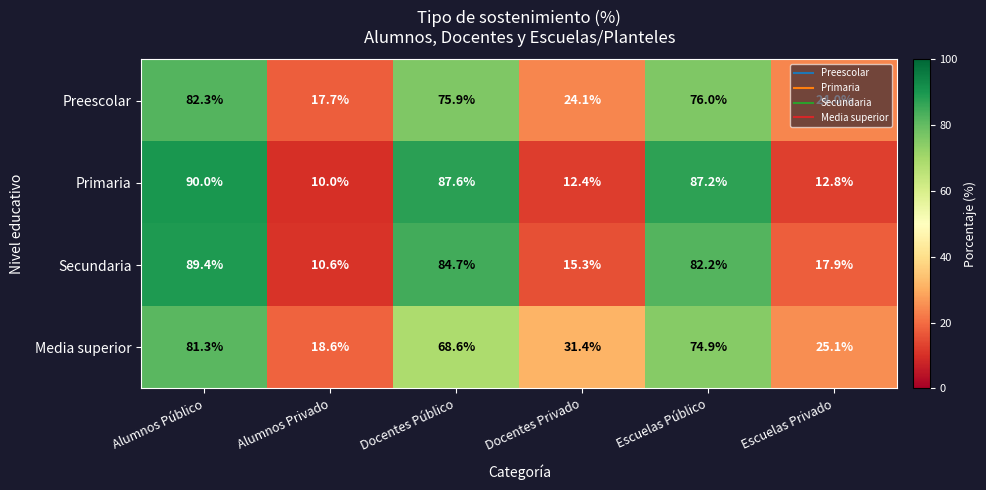

What is the total value across all series at Alumnos Público?

343.0